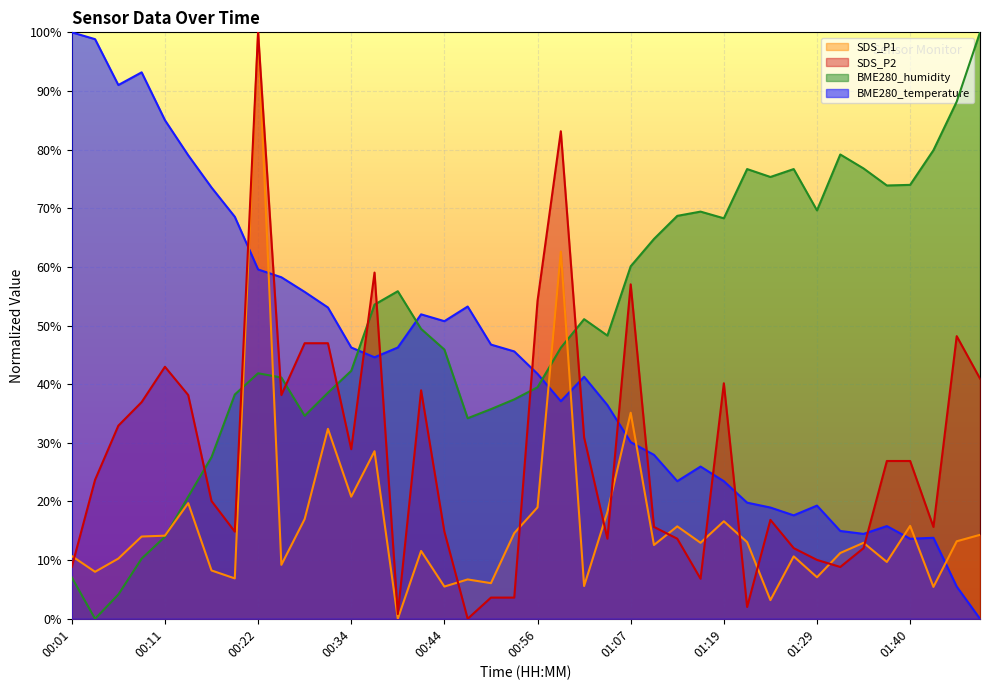

At which category is the sum across all series the highest?

00:22